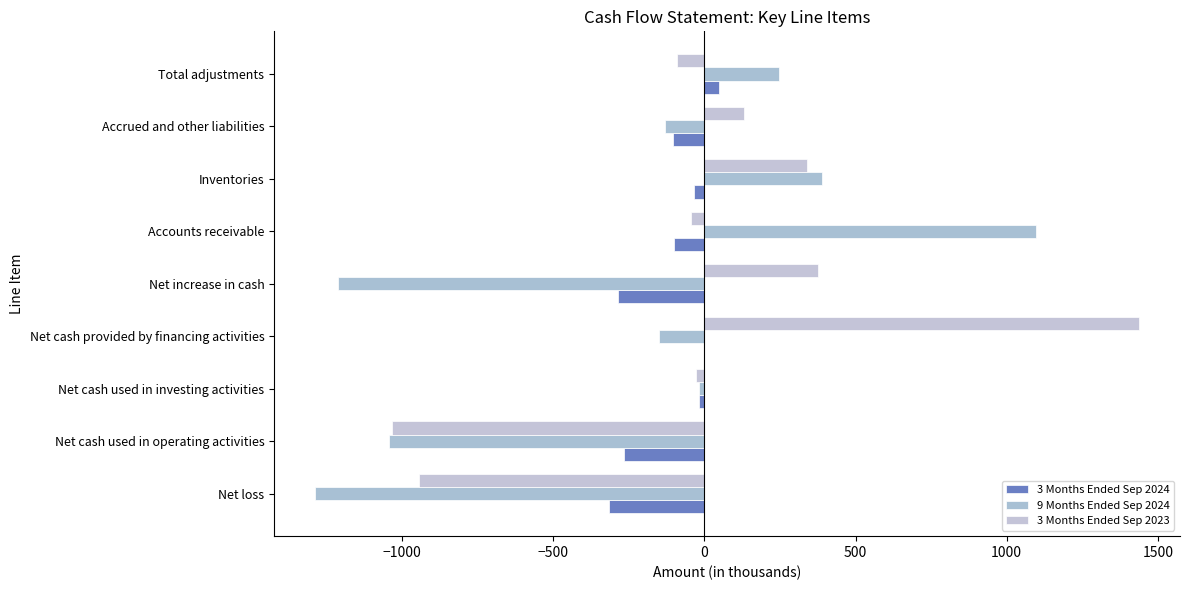

What are all the series names shown in the legend?

3 Months Ended Sep 2024, 9 Months Ended Sep 2024, 3 Months Ended Sep 2023